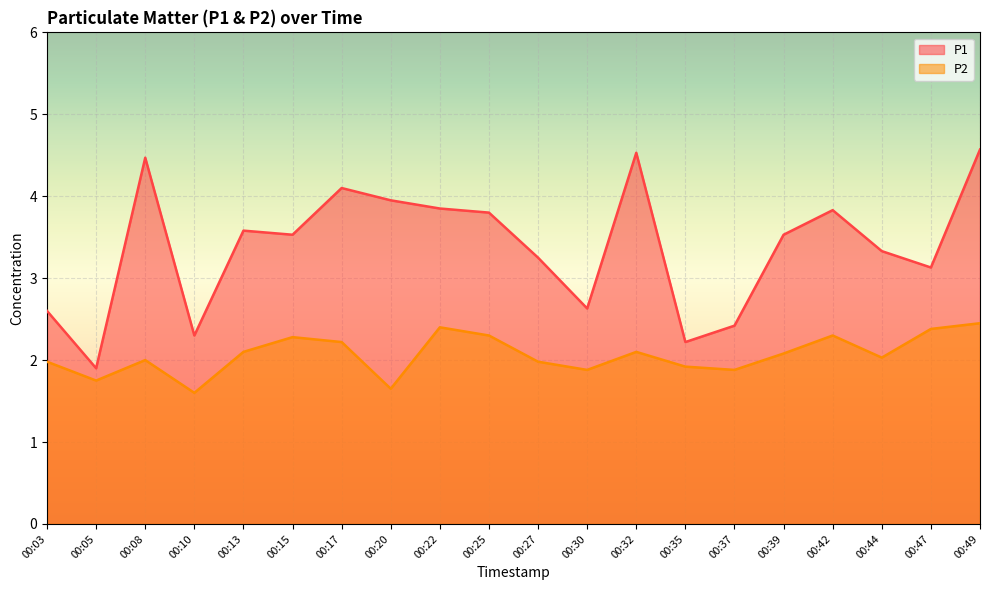

Is the value of P1 at 00:25 greater than the value of P2 at 00:49?

Yes